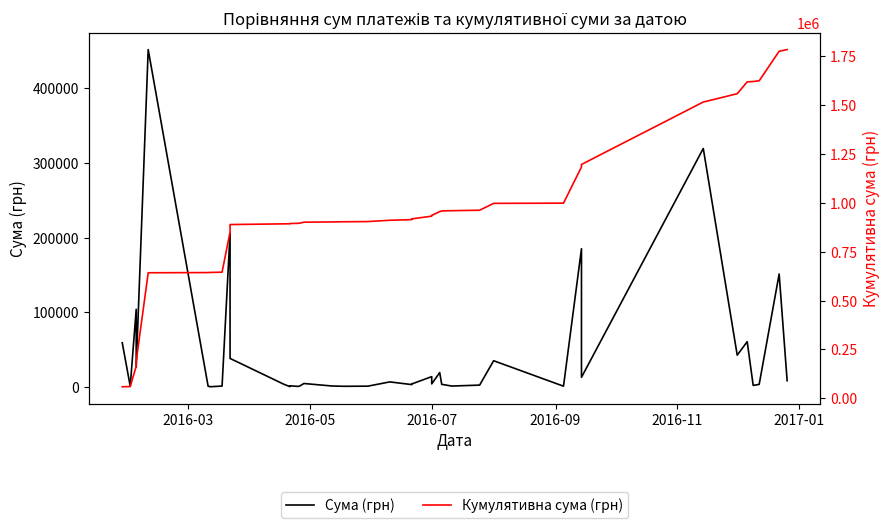

In Сума (грн), how many points are higher than both neighbors (excluding endpoints)?

13